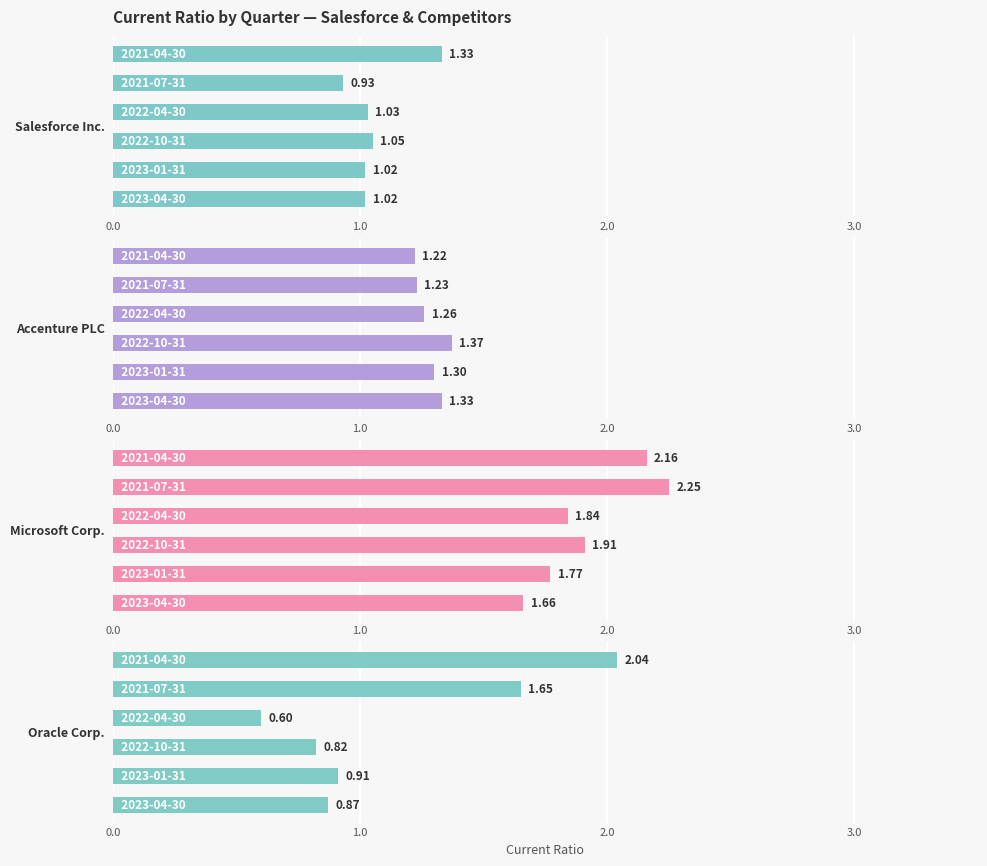

What are all the series names shown in the legend?

Salesforce Inc., Accenture PLC, Microsoft Corp., Oracle Corp.